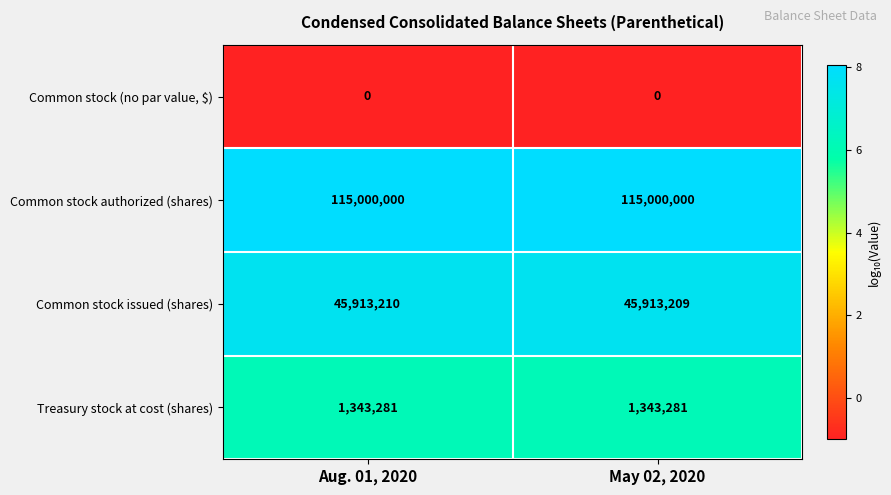

Between Aug. 01, 2020 and May 02, 2020, which series saw the biggest shift?

Common stock issued (shares)